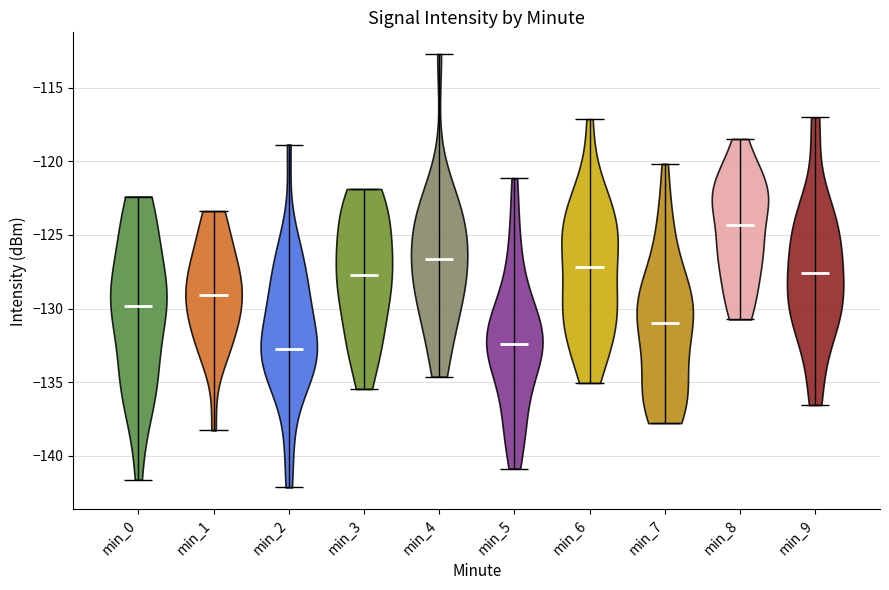

What is the highest point the violin for min_5 reaches on the y-axis? The values are not printed on the chart, so give them approximately, as read against the axis.

-121.0